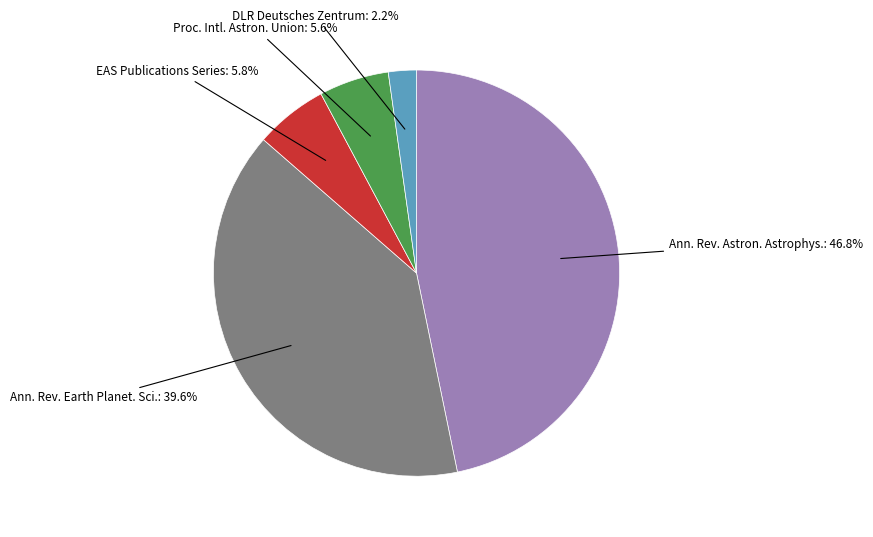

Is there any slice that represents more than half of the pie?

No